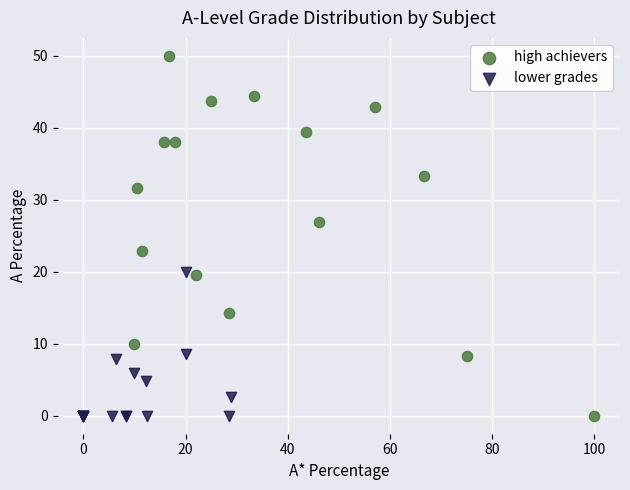

Which series has the largest Y range (max minus min)?

high achievers